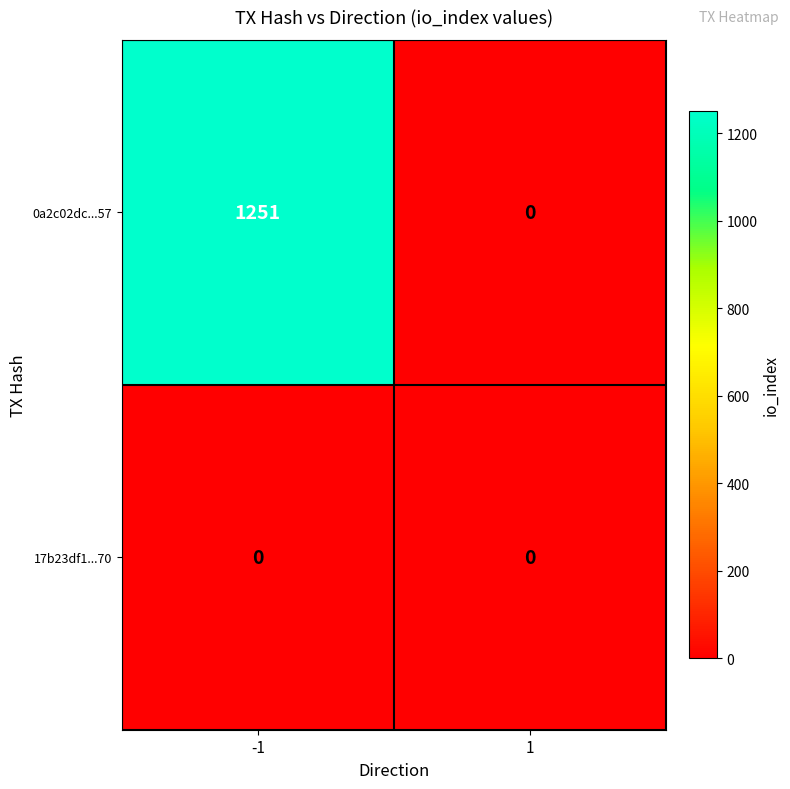

What is the difference between the highest and lowest values at -1?

1251